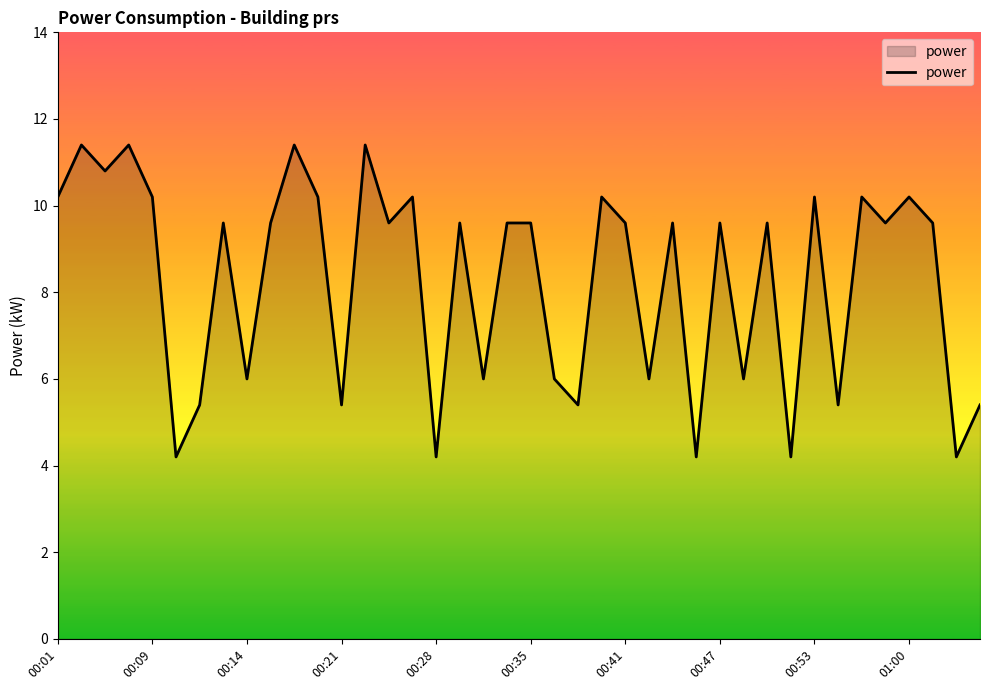

What is the difference between the maximum and minimum values?

7.2